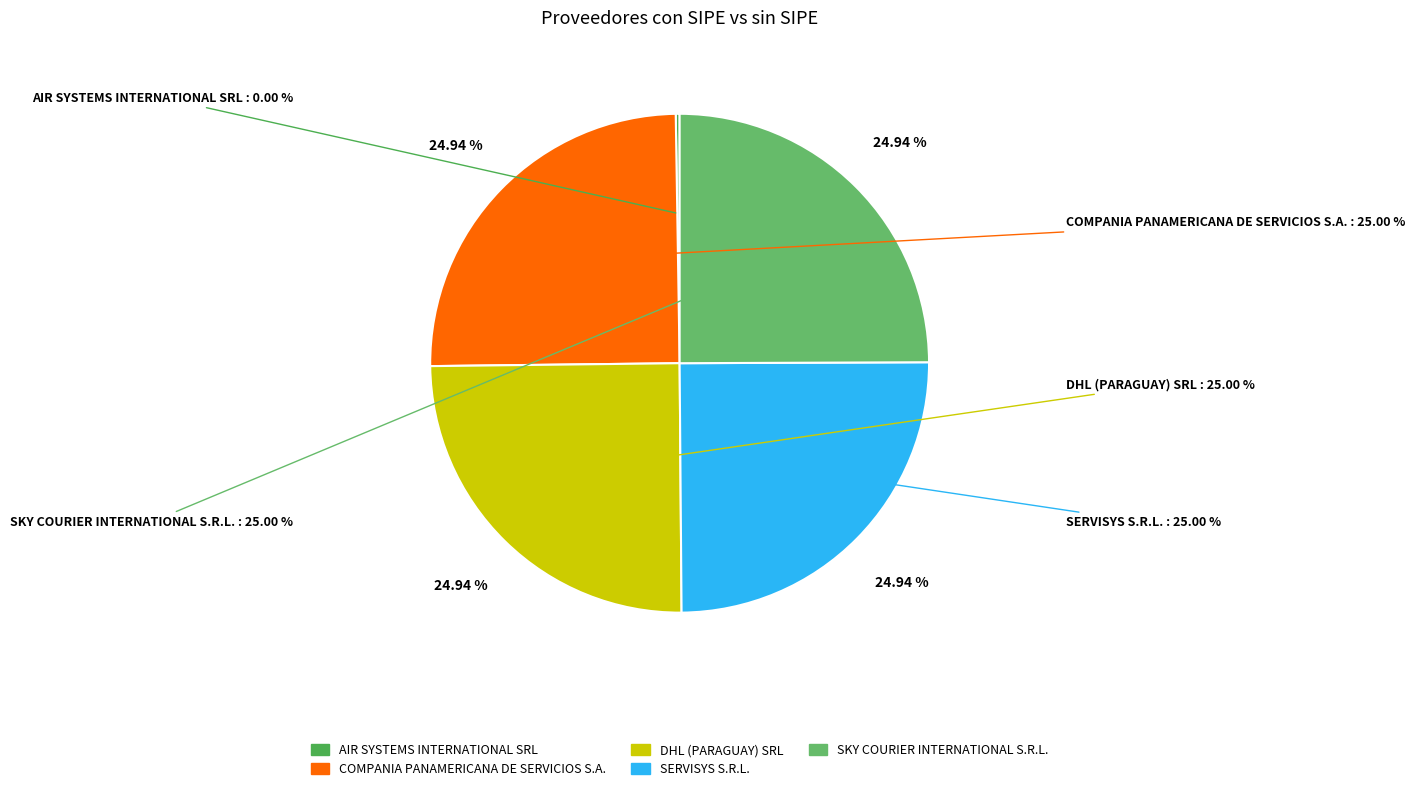

Does any single category account for the majority?

No